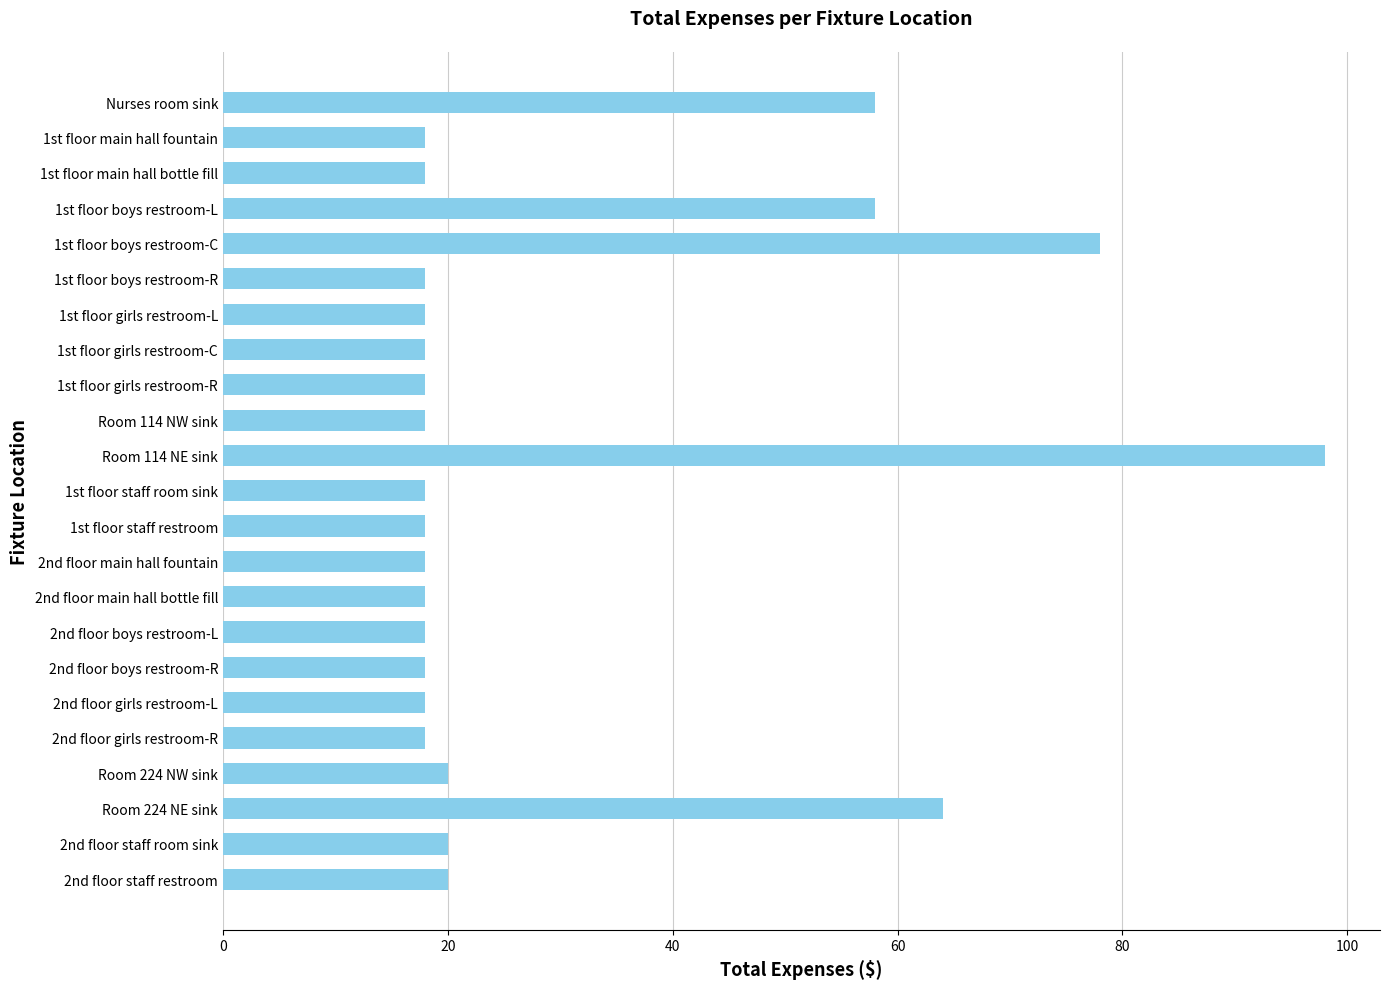

True or false: the data shows 58 at Nurses room sink.

True